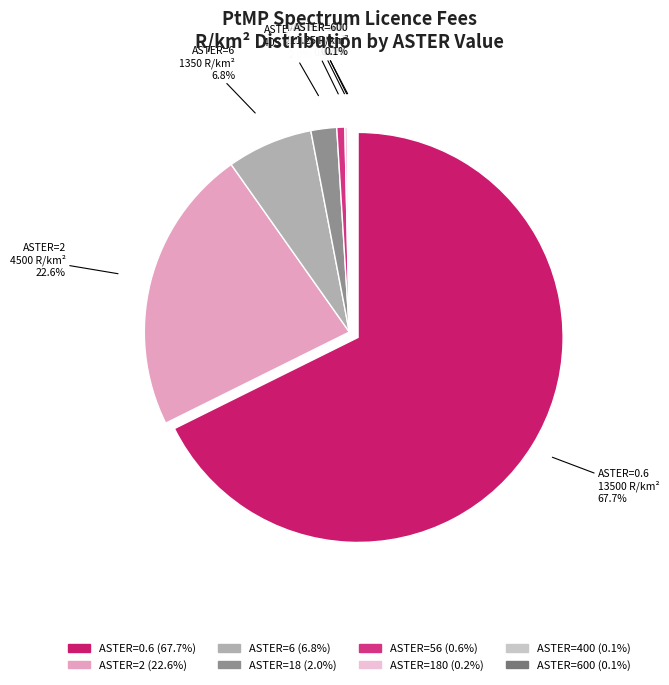

Which slice represents more than half of the pie?

ASTER=0.6